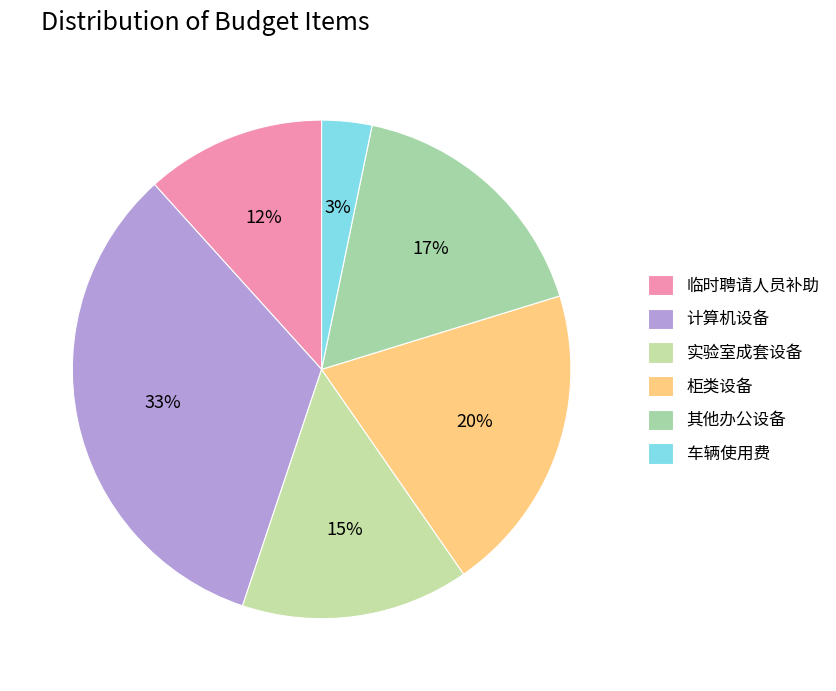

How many segments does this pie chart have?

6